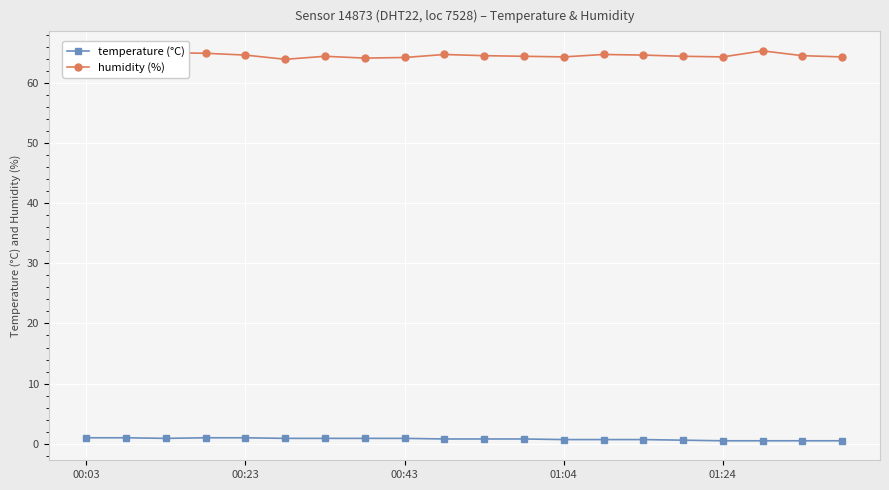

What position from the left is 18?

19